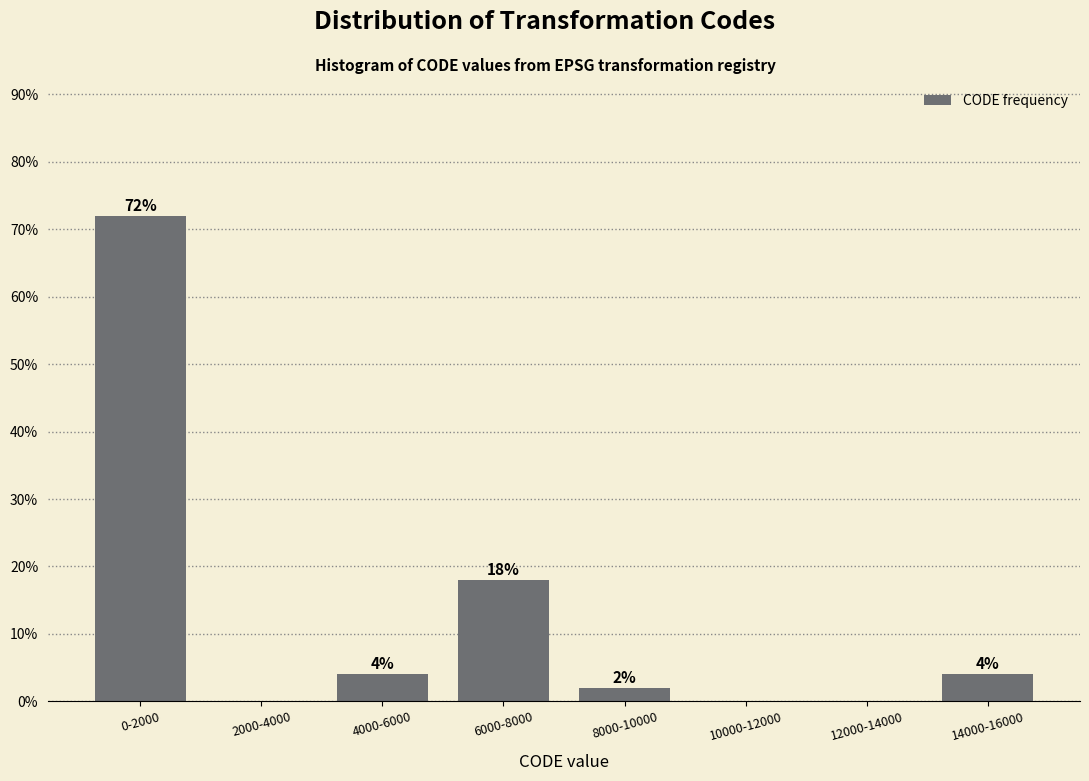

Reading right to left, transcribe all the data shown in this chart.

14000-16000=4	12000-14000=0	10000-12000=0	8000-10000=2	6000-8000=18	4000-6000=4	2000-4000=0	0-2000=72